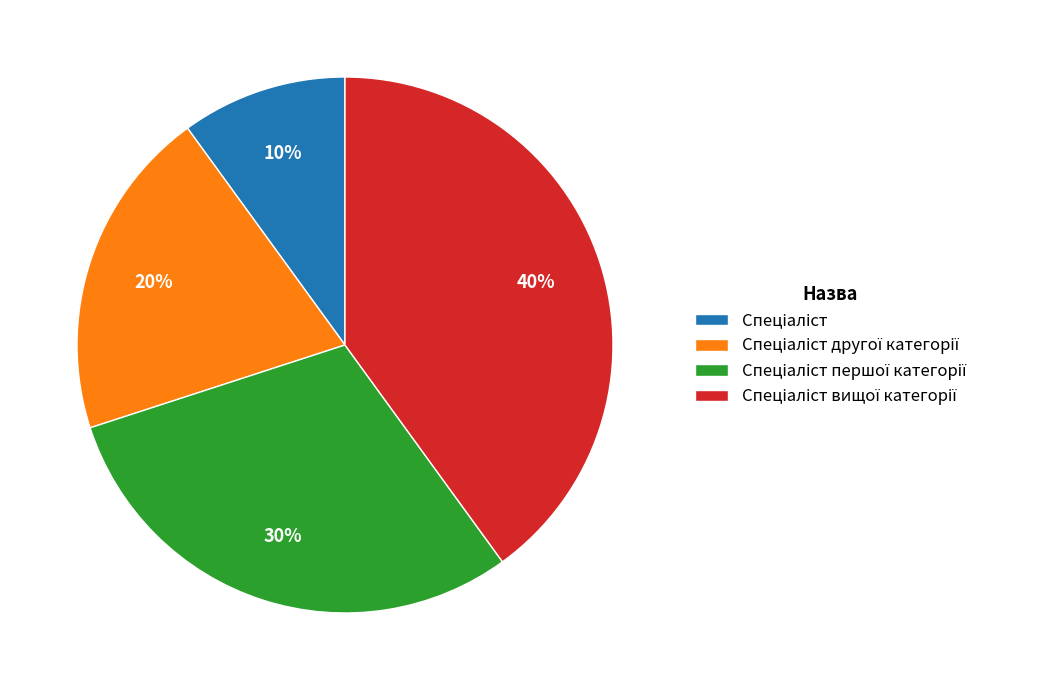

To the nearest percent, what is the difference between the largest and smallest slice percentages?

30%